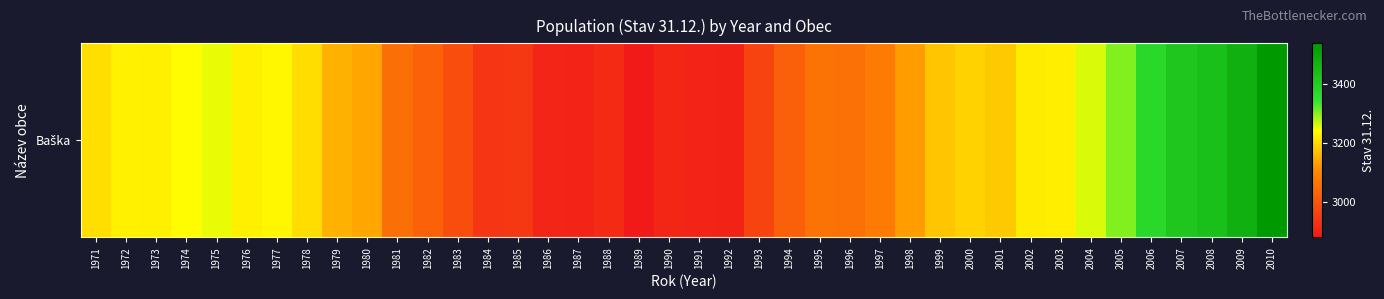

Between 1971 and 1991, which is larger?

1971